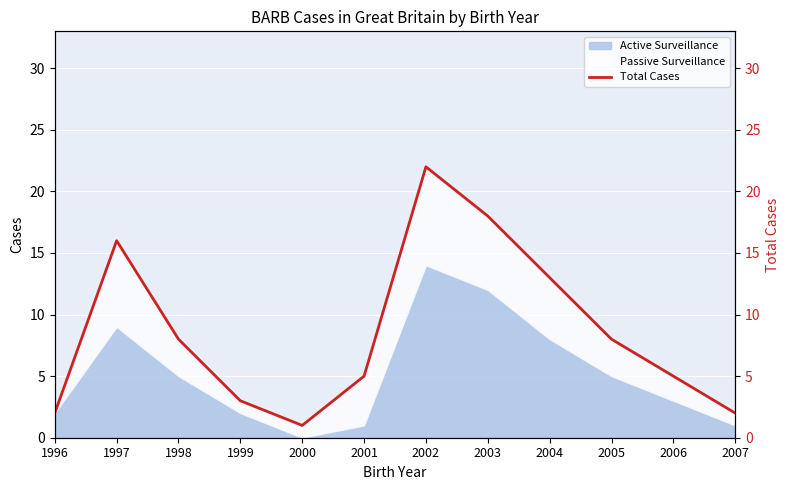

At which label does the data first exceed 8?

1997